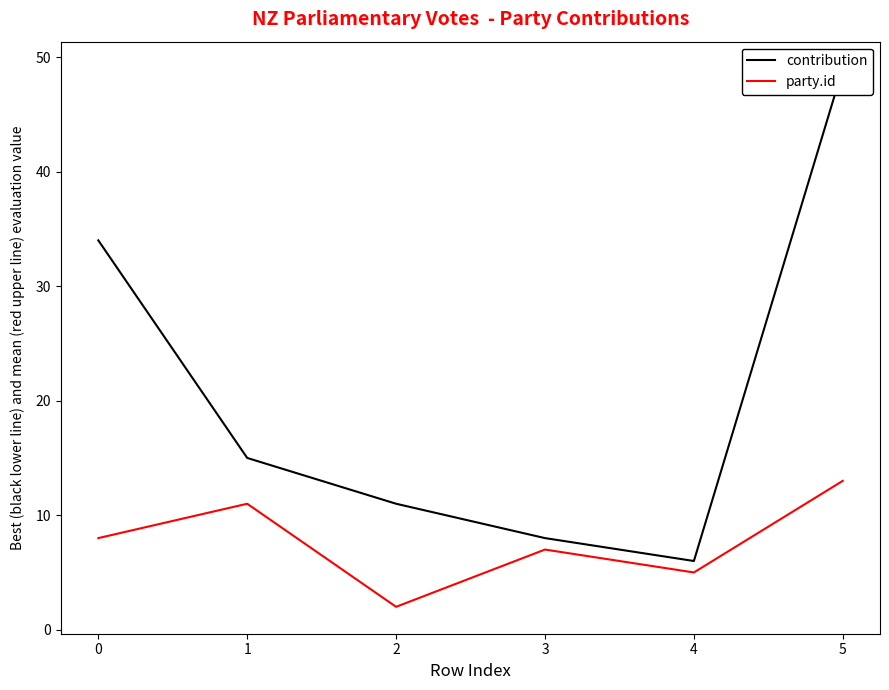

True or false: contribution and party.id cross at least once.

False